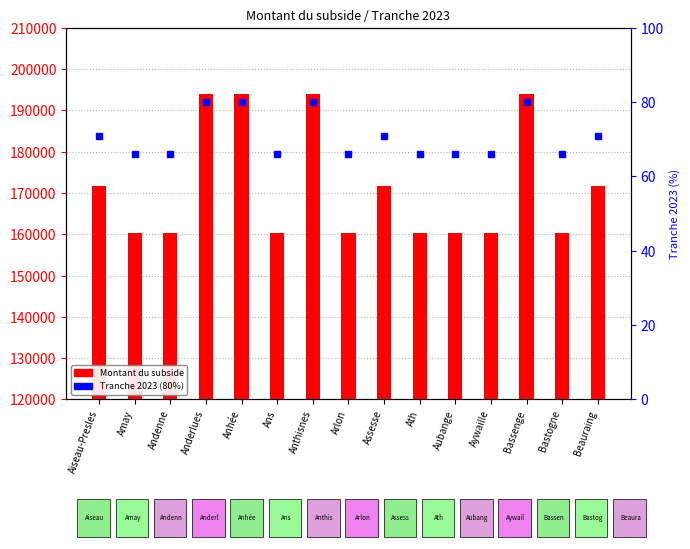

What is the value of the Montant du subside bar at the 11th from the left?

160400.0